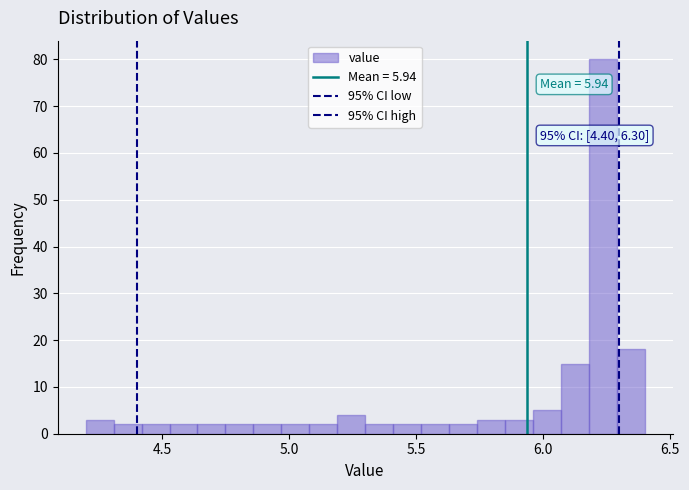

Around what value on the x-axis is the tallest bar? Give the approximate position of its centre, as read against the axis.

6.25